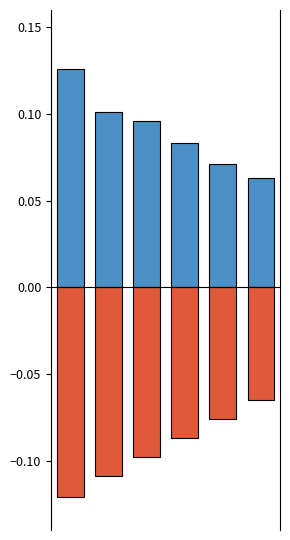

How many groups of bars are there?

6